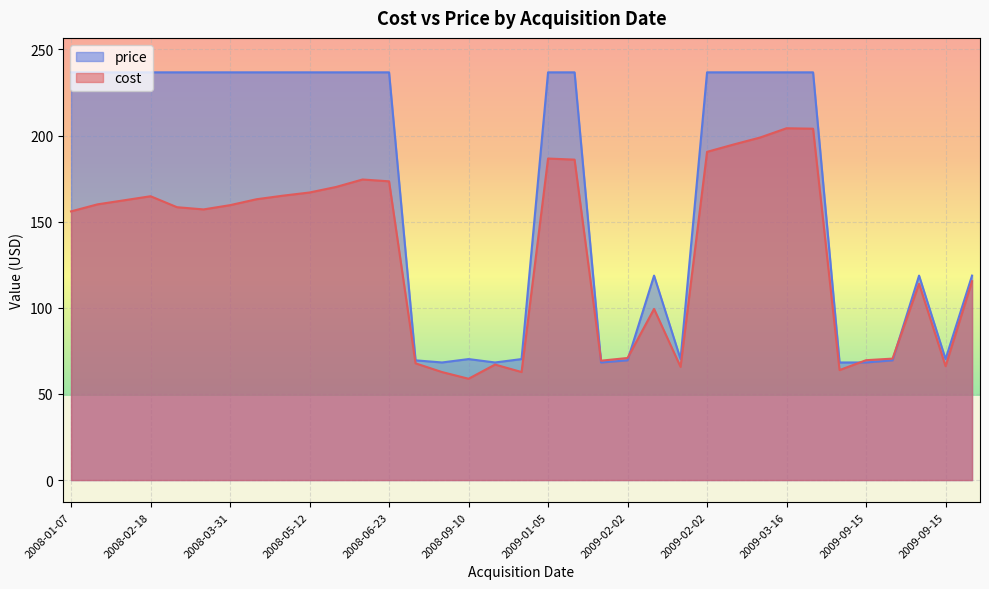

How many lines are shown in the chart?

2